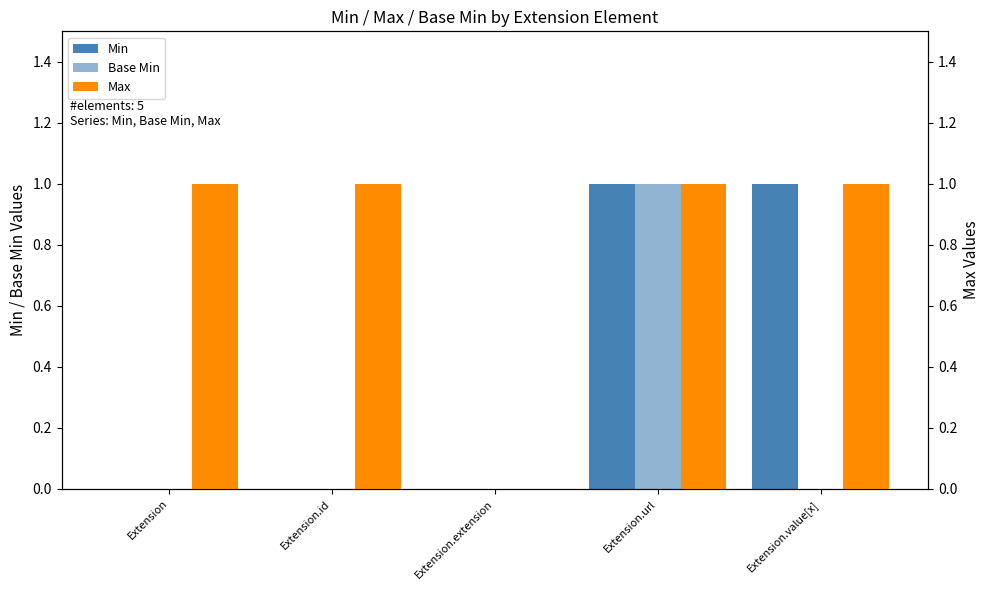

Reading left to right, list all the values displayed in this chart.

Min: Extension=0	Extension.id=0	Extension.extension=0	Extension.url=1	Extension.value[x]=1
Base Min: Extension=0	Extension.id=0	Extension.extension=0	Extension.url=1	Extension.value[x]=0
Max: Extension=1	Extension.id=1	Extension.extension=0	Extension.url=1	Extension.value[x]=1